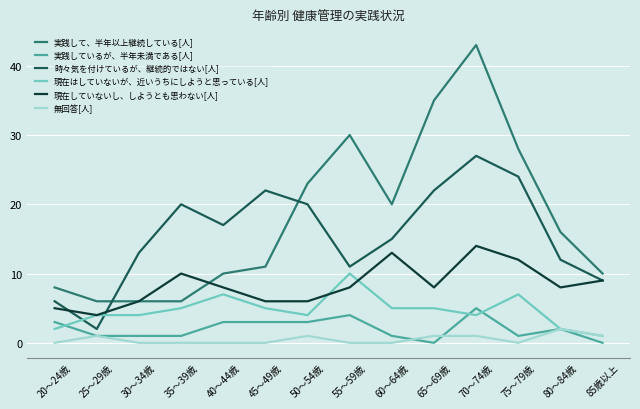

What are all the series names shown in the legend?

実践して、半年以上継続している[人], 実践しているが、半年未満である[人], 時々気を付けているが、継続的ではない[人], 現在はしていないが、近いうちにしようと思っている[人], 現在していないし、しようとも思わない[人], 無回答[人]